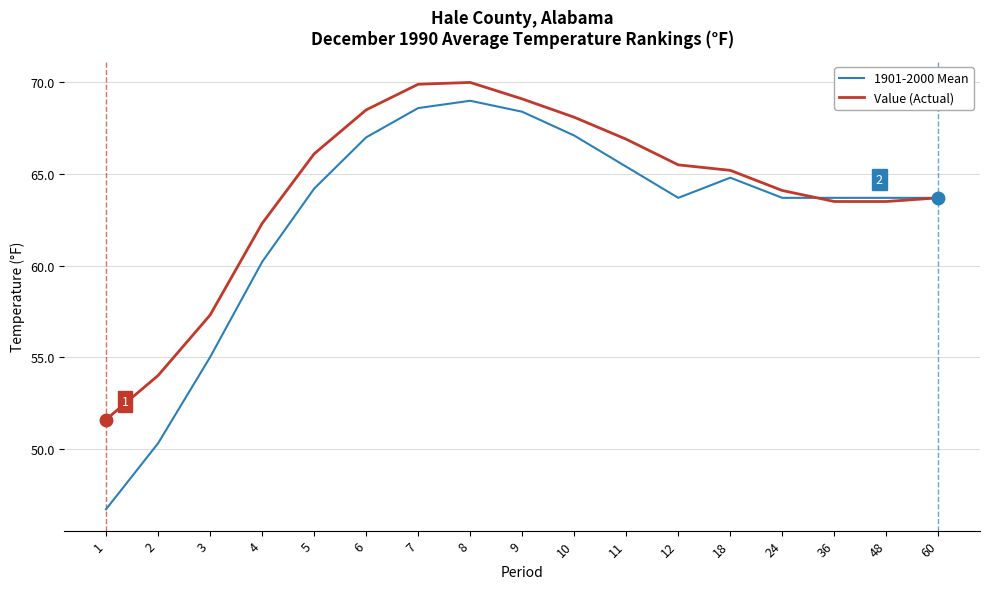

What is the maximum value shown in the chart?

70.0